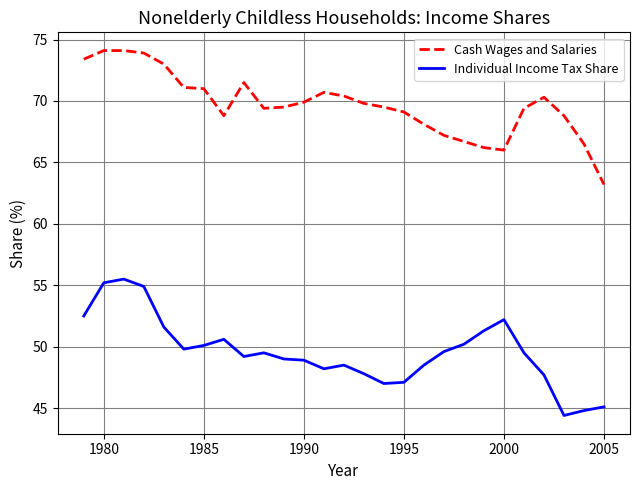

True or false: Individual Income Tax Share and Cash Wages and Salaries cross at least once.

False